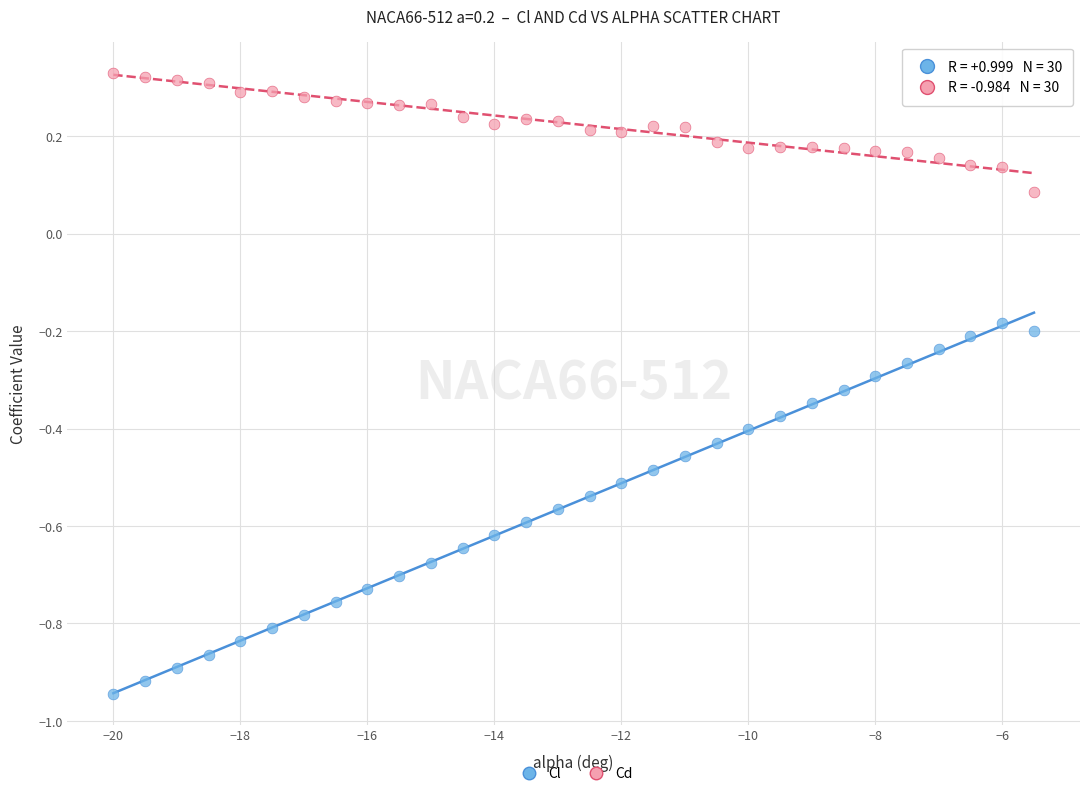

What are all the series names shown in the legend?

Cl, Cd